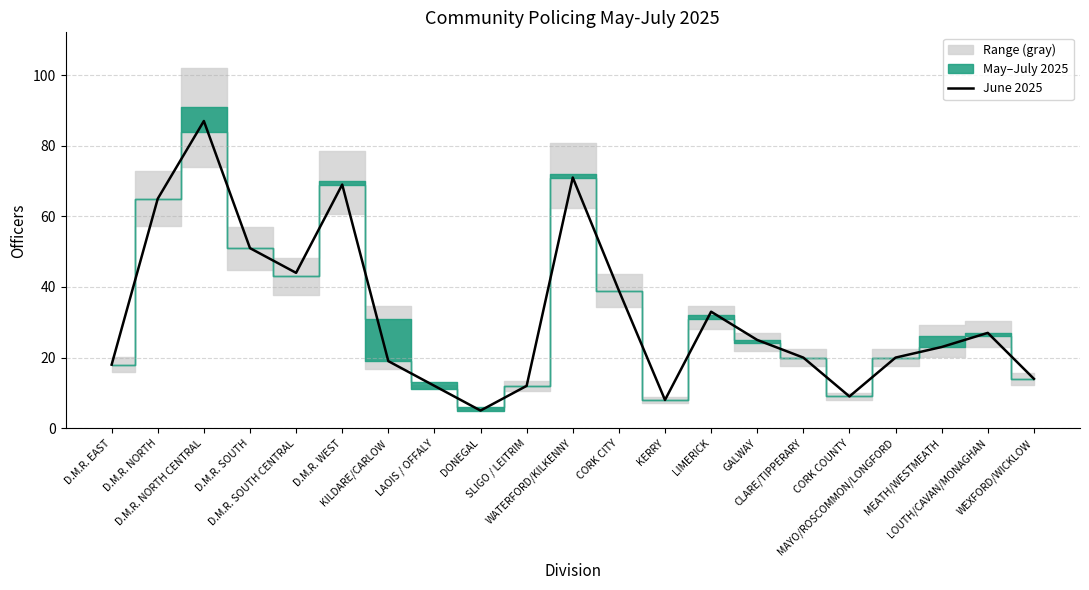

How many lines are shown in the chart?

1